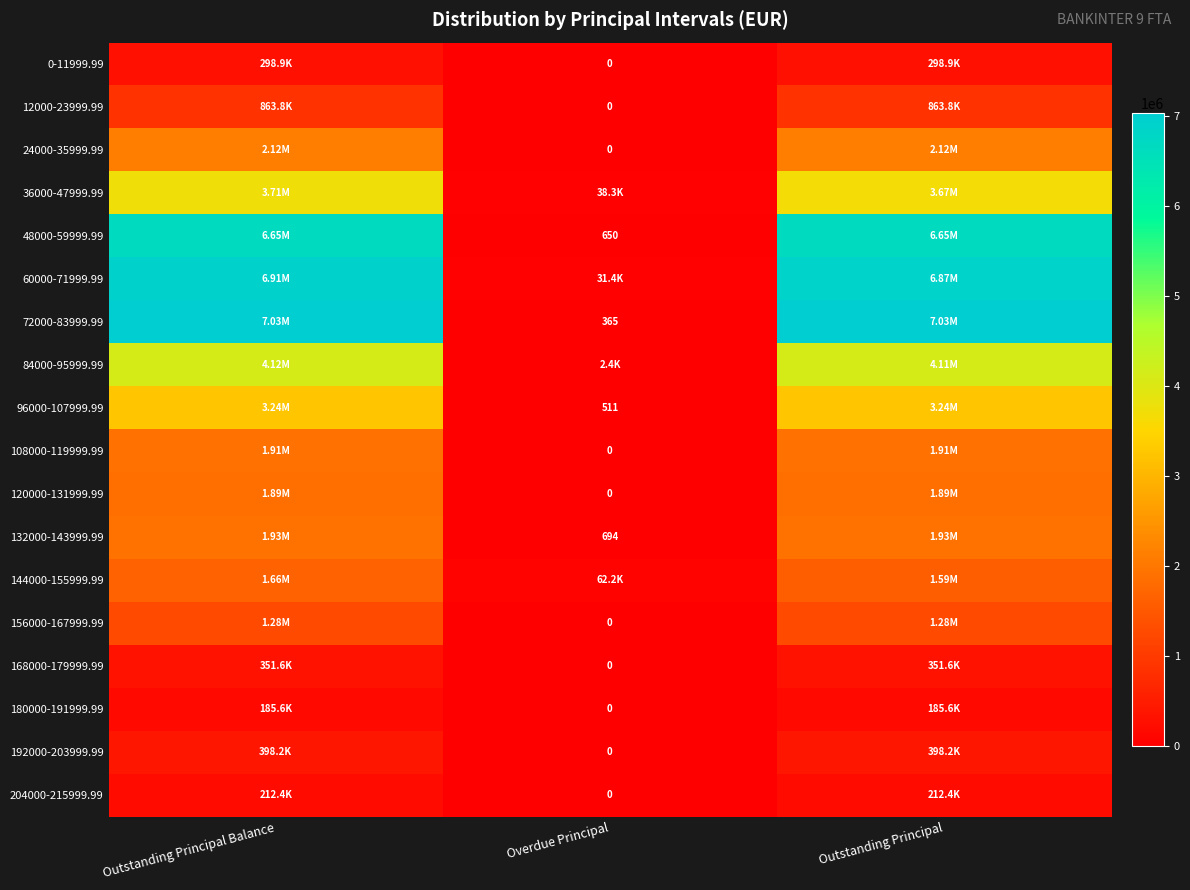

What is the sum of the 132000-143999.99 values at Outstanding Principal Balance and Overdue Principal?

1927885.1